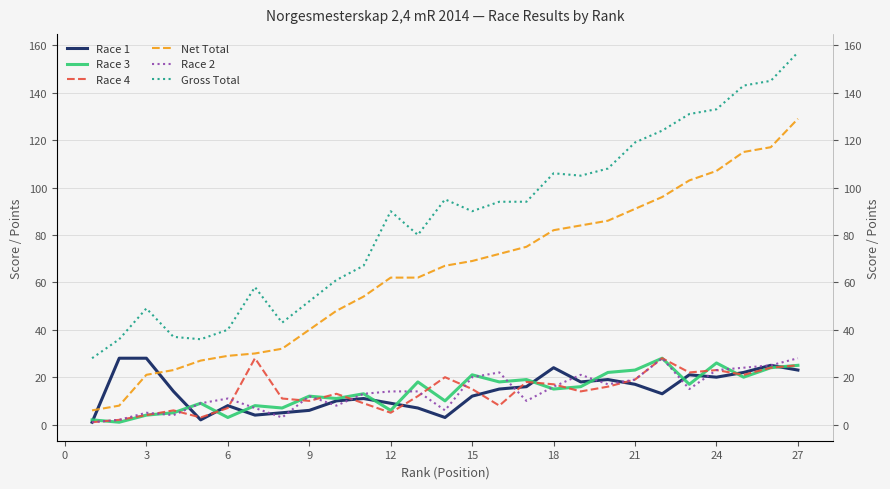

True or false: Net Total and Race 1 intersect in this chart.

True